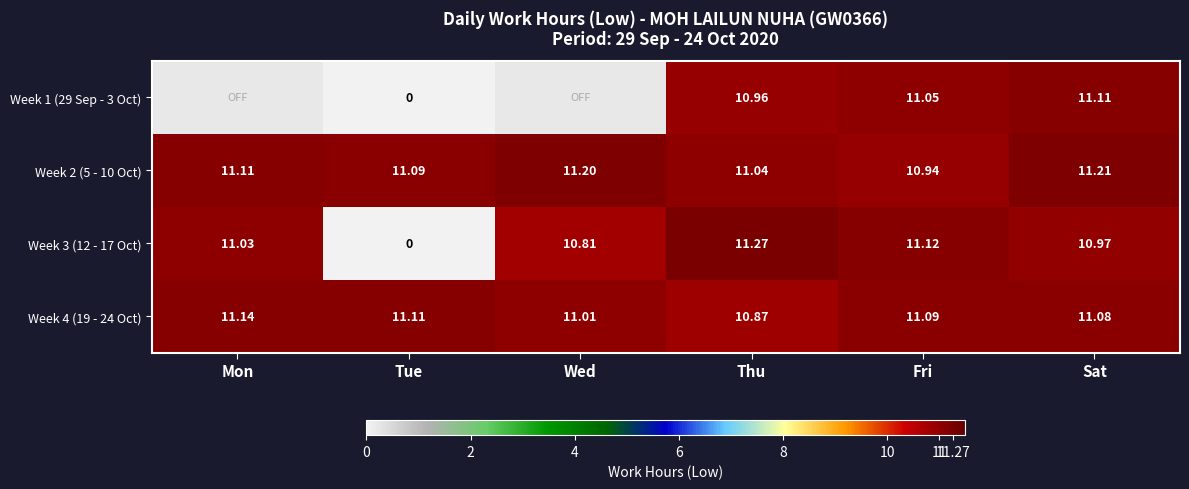

Which category has the highest value in the Week 4 (19 - 24 Oct) series?

Mon